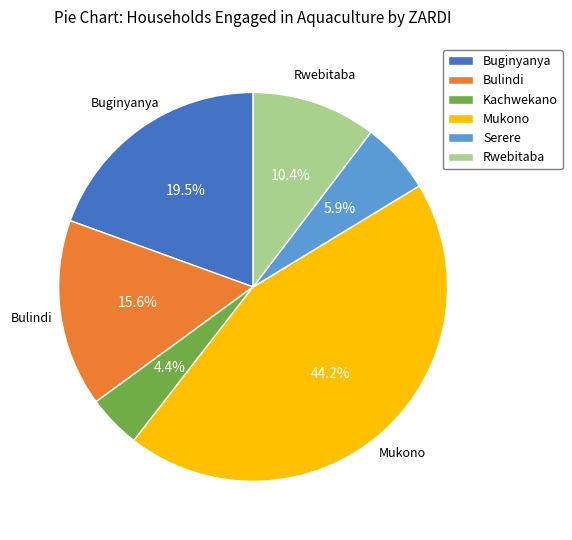

To the nearest percent, what is the difference between the largest and smallest slice percentages?

40%